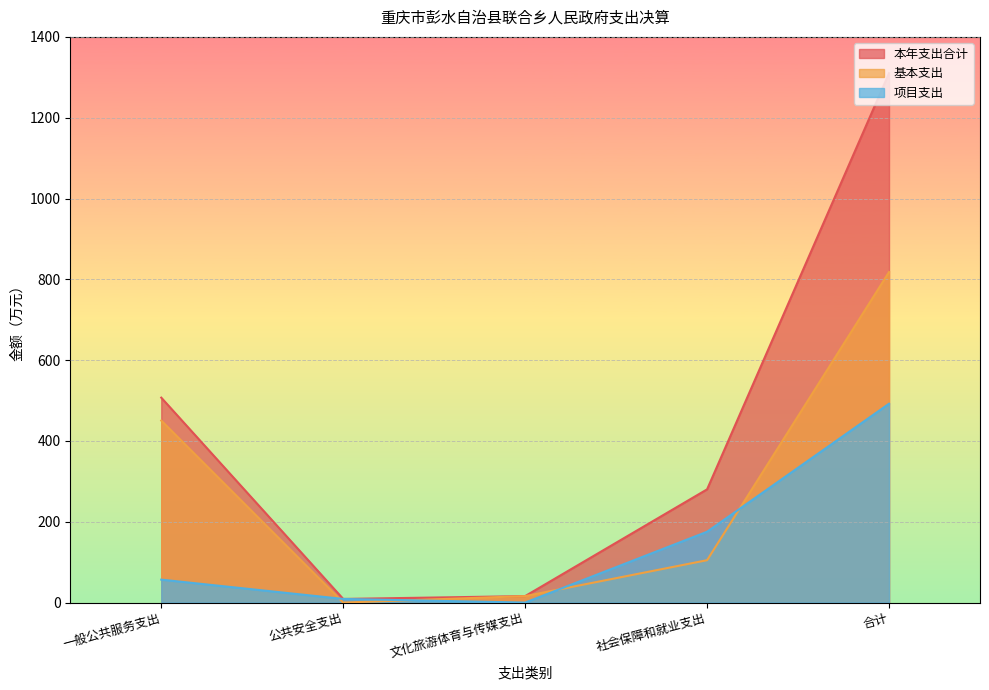

What is the difference between the highest and lowest values at 文化旅游体育与传媒支出?

16.0